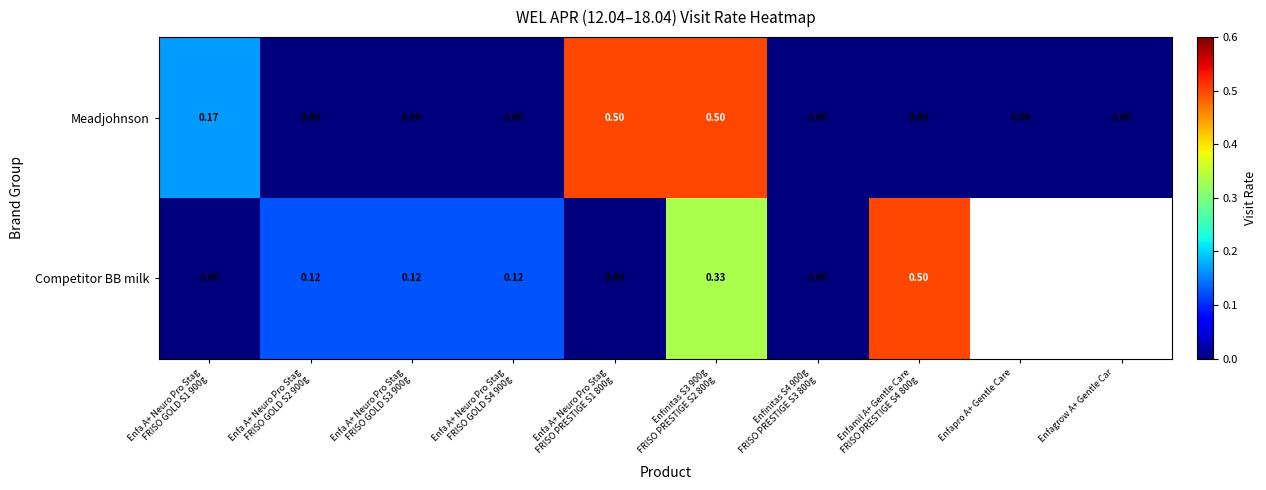

List the labels in order of Meadjohnson value, largest first.

Enfa A+ Neuro Pro Stag FRISO PRESTIGE S1 800g, Enfinitas S3 900g FRISO PRESTIGE S2 800g, Enfa A+ Neuro Pro Stag FRISO GOLD S1 900g, Enfa A+ Neuro Pro Stag FRISO GOLD S2 900g, Enfa A+ Neuro Pro Stag FRISO GOLD S3 900g, Enfa A+ Neuro Pro Stag FRISO GOLD S4 900g, Enfinitas S4 900g FRISO PRESTIGE S3 800g, Enfamil A+ Gentle Care FRISO PRESTIGE S4 800g, Enfapro A+ Gentle Care, Enfagrow A+ Gentle Car